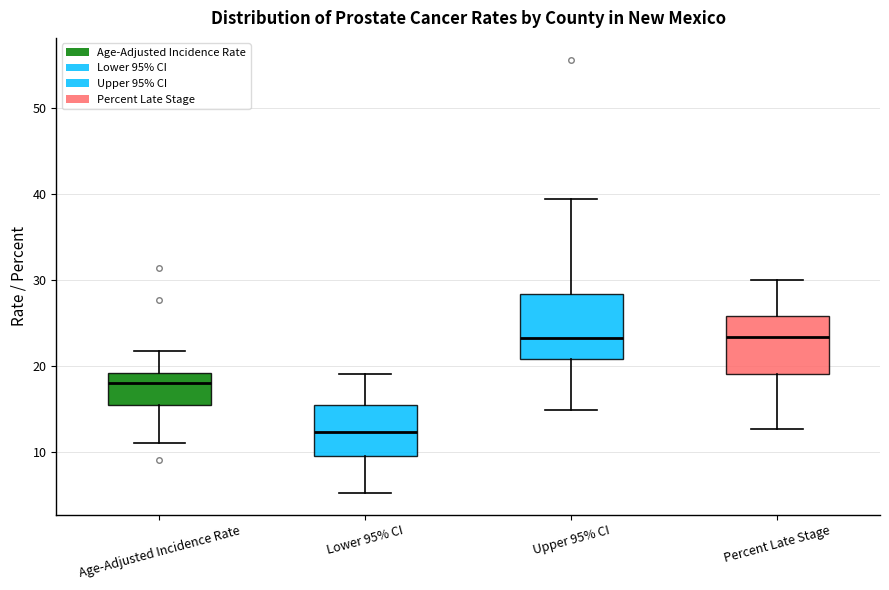

Reading left to right, transcribe this box plot: for each box, give where its median line is, the range the box spans, and where its two whiskers end, as read against the y-axis. The values are not printed on the chart, so give them approximately, as read against the axis.

Age-Adjusted Incidence Rate: median 18, box 15 to 19, whiskers 11 to 22
Lower 95% CI: median 12, box 10 to 15, whiskers 5 to 19
Upper 95% CI: median 23, box 21 to 28, whiskers 15 to 39
Percent Late Stage: median 23, box 19 to 26, whiskers 13 to 30